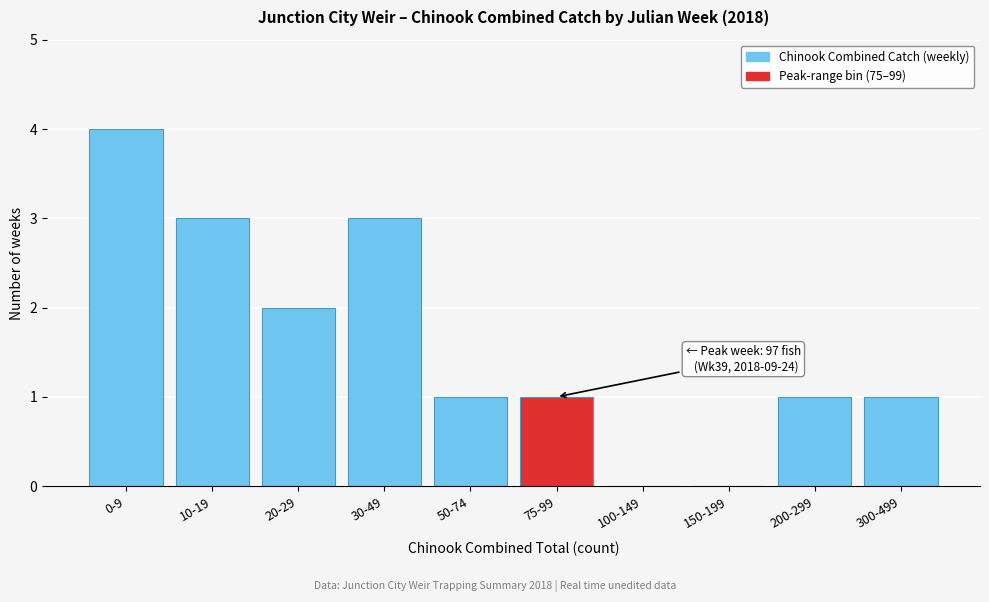

Reading left to right, transcribe all the data shown in this chart.

0-9=4	10-19=3	20-29=2	30-49=3	50-74=1	75-99=1	100-149=0	150-199=0	200-299=1	300-499=1